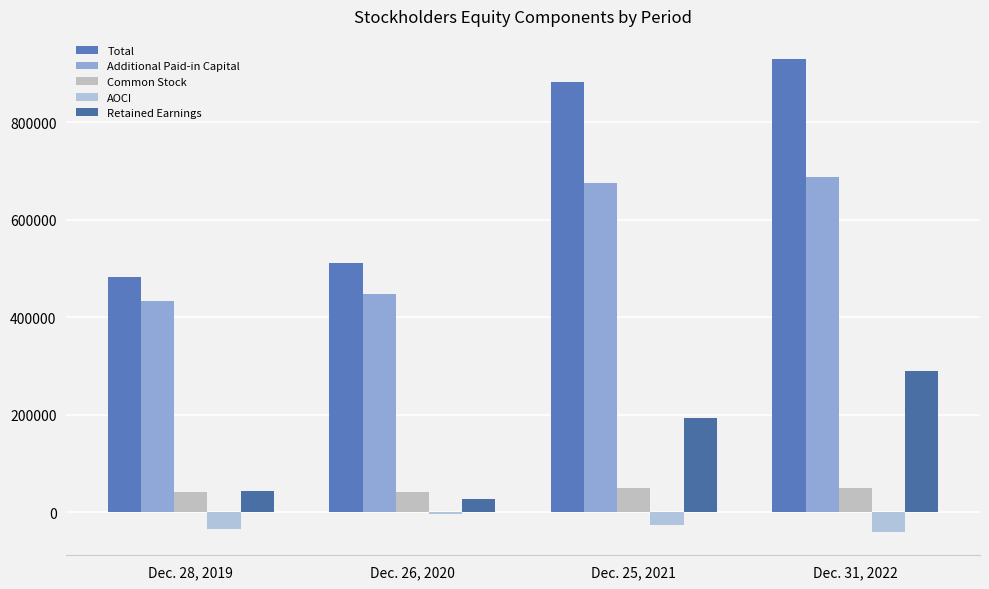

At which label does Common Stock first exceed 48756?

Dec. 31, 2022